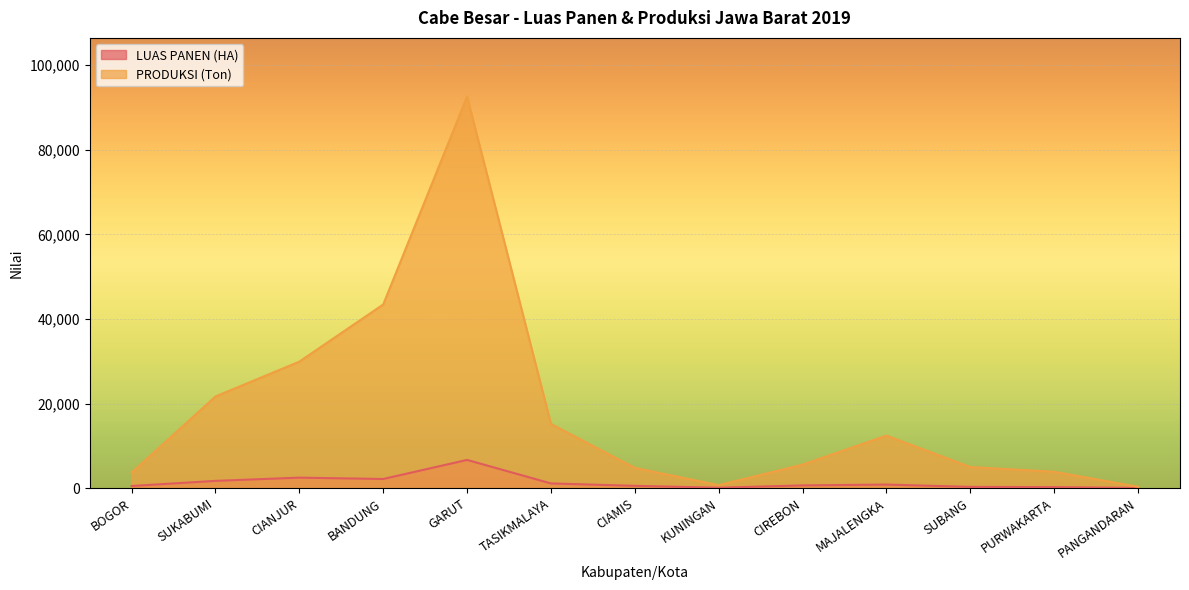

Does the chart display data point markers on the line(s)?

No